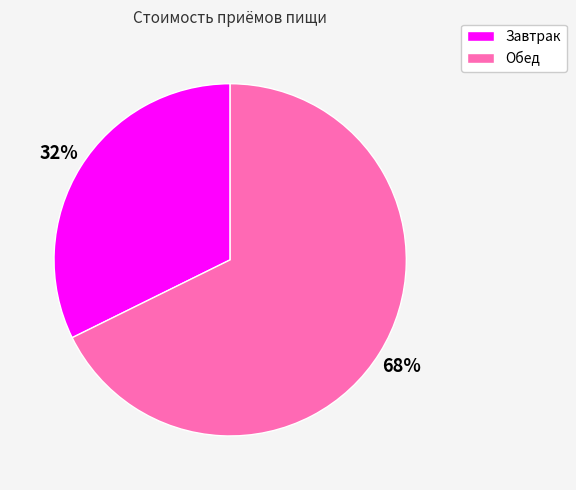

The Обед slice represents 75% of the pie. True or false?

False